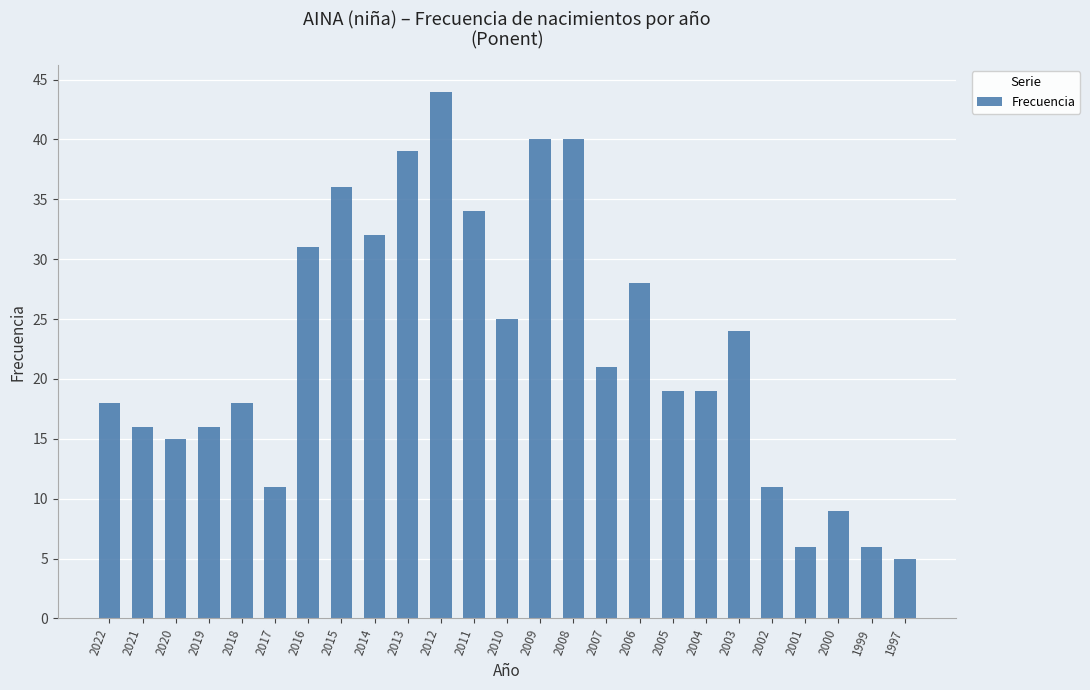

The value at 2002 is 11. True or false?

True